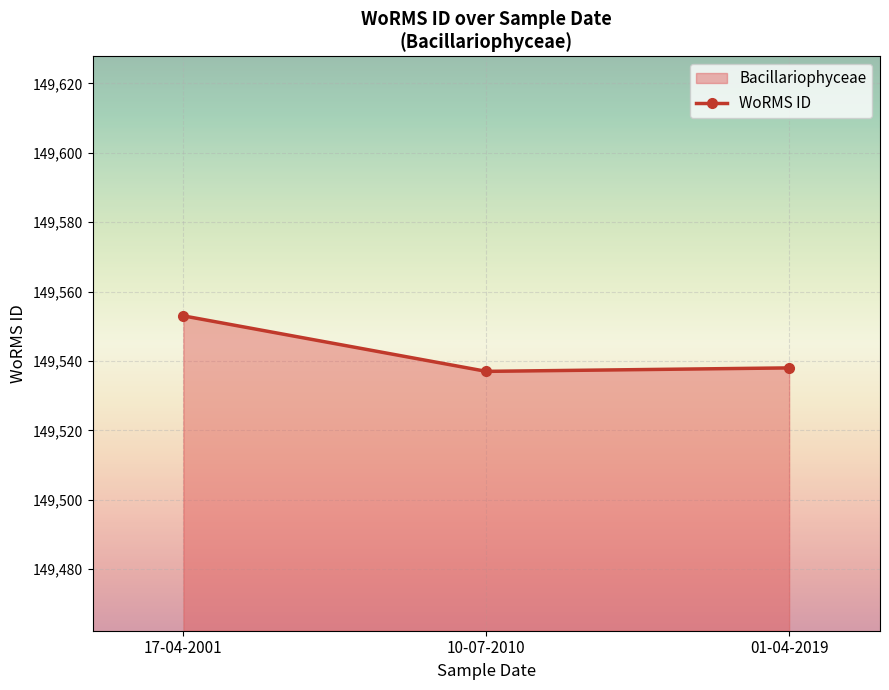

The chart shows a value of 149553 at 17-04-2001. True or false?

True